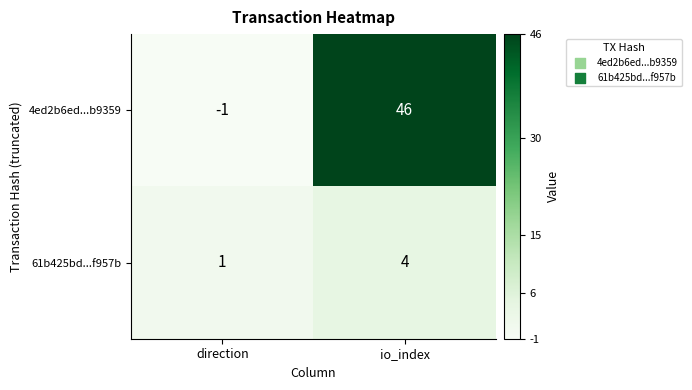

What is the difference between the highest and lowest values at io_index?

42